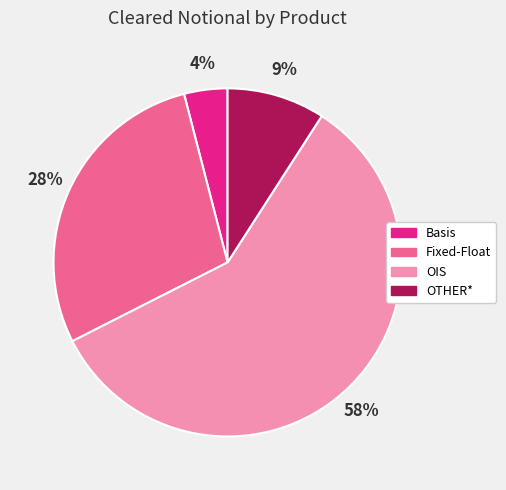

Do Fixed-Float and OIS together represent more than half of the pie?

Yes